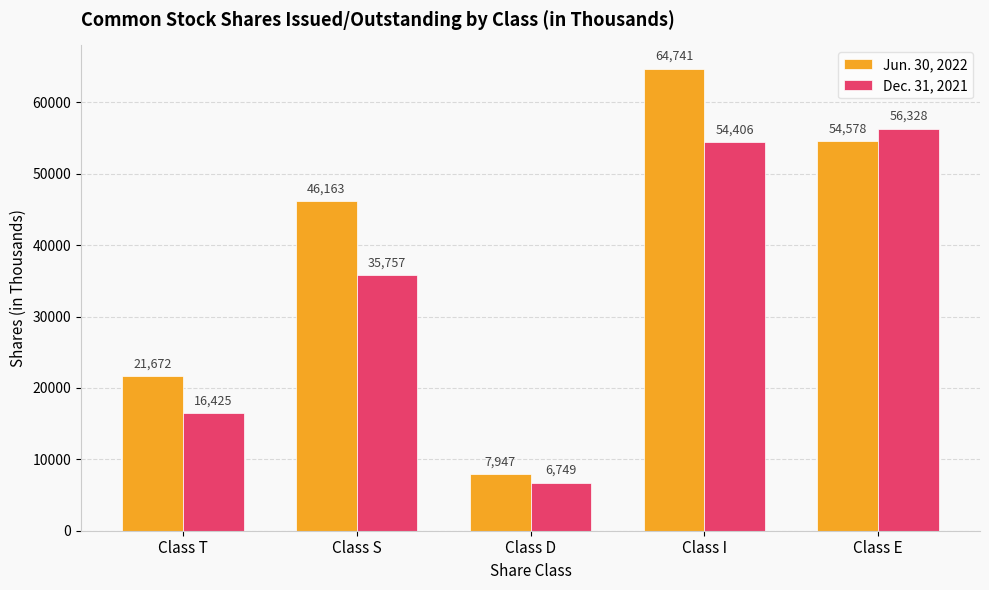

How many bars are there in total?

10